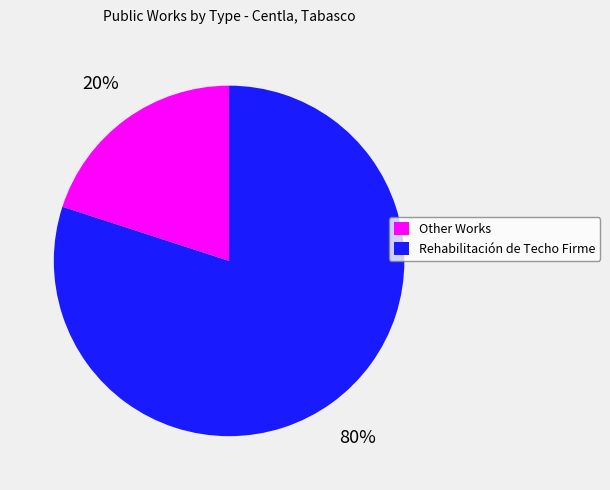

To the nearest percent, what is the average slice percentage?

50%